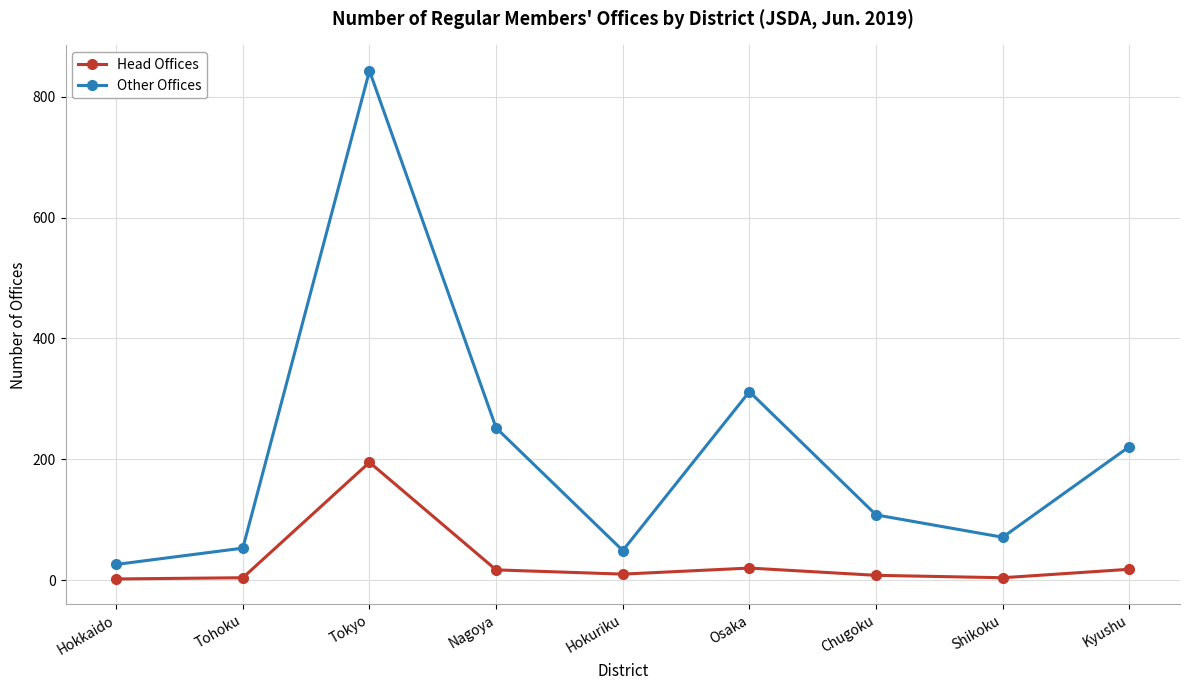

What is the difference between the Other Offices values at Nagoya and Tohoku?

199